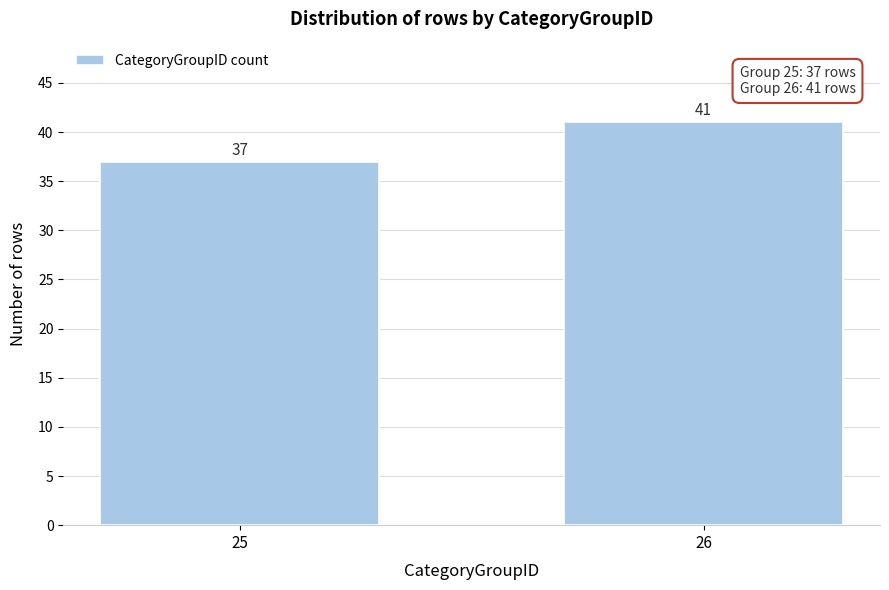

Reading left to right, what are all the values shown in this chart?

37	41